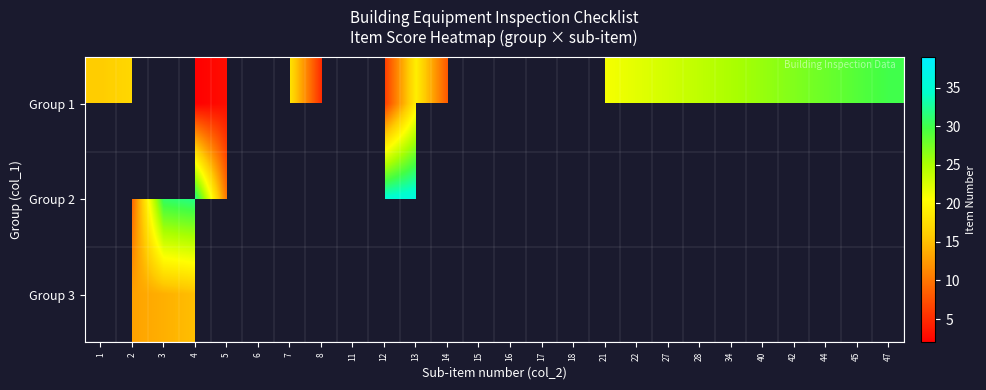

At how many categories does at least one series exceed 5?

25